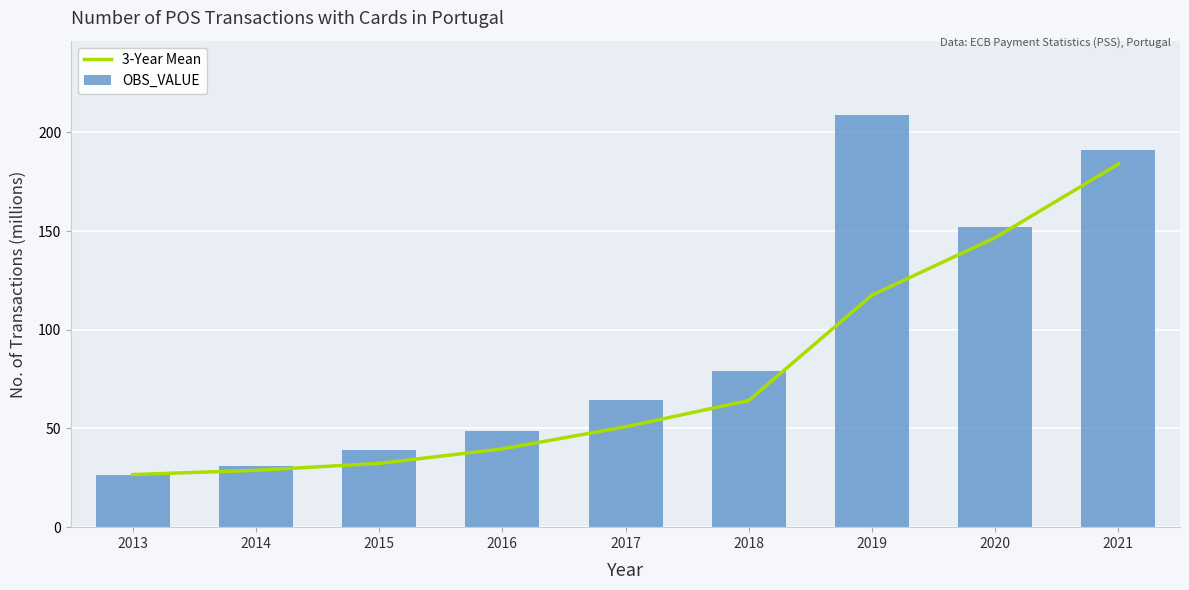

Reading left to right, what are all the values shown in this chart?

3-Year Mean: 2013=26.6	2014=28.8	2015=32.3	2016=39.7	2017=50.9	2018=64.2	2019=117.6	2020=146.7	2021=184.0
OBS_VALUE: 2013=26.6	2014=31.0	2015=39.3	2016=48.7	2017=64.6	2018=79.2	2019=208.9	2020=151.9	2021=191.1